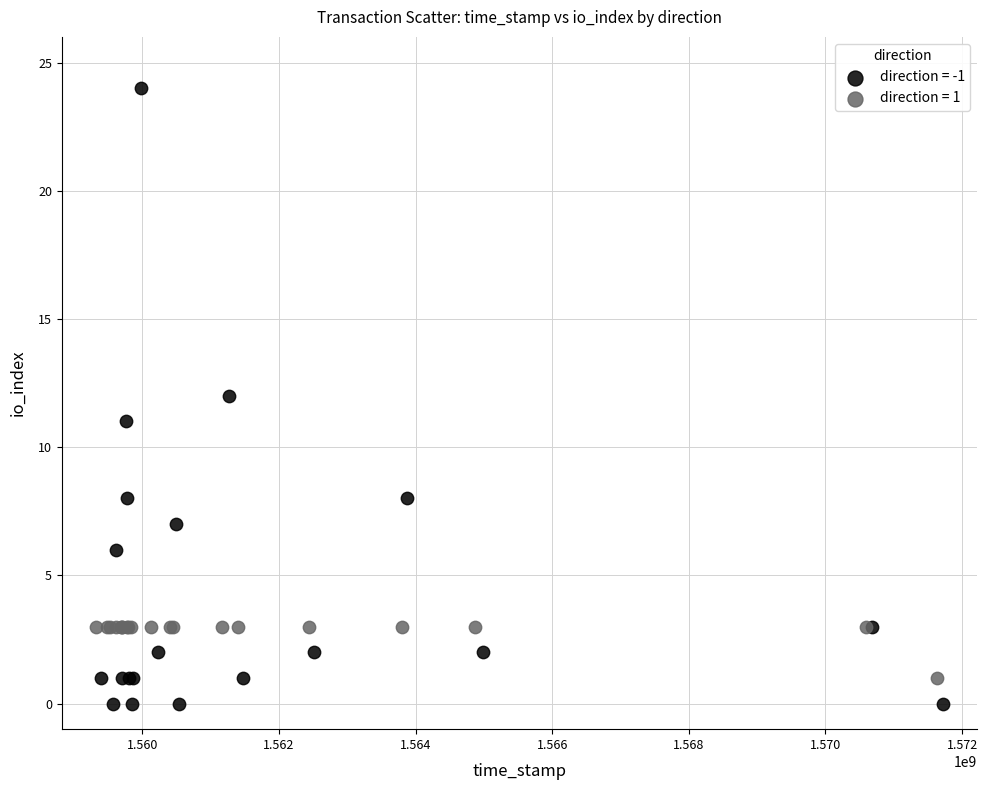

Which series has the widest spread of Y values?

direction = -1